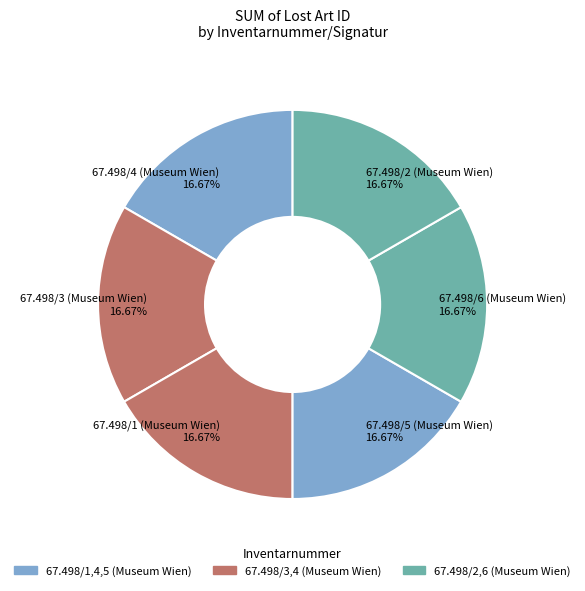

To the nearest percent, what is the combined percentage of 67.498/2 (Museum Wien) and 67.498/1 (Museum Wien)?

33%